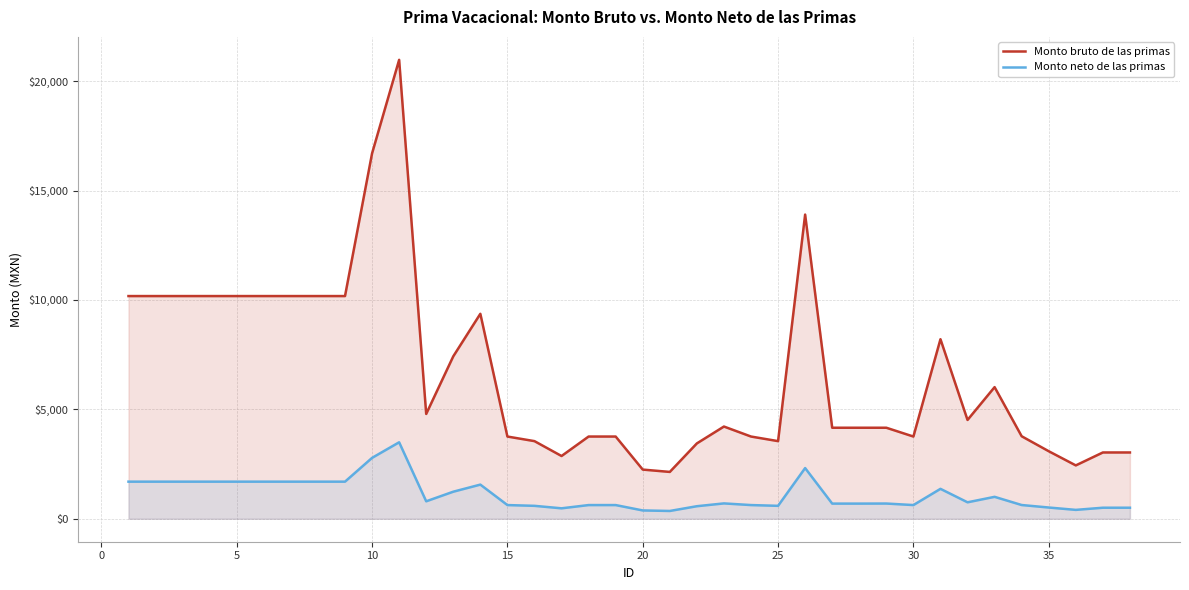

How many lines are shown in the chart?

2